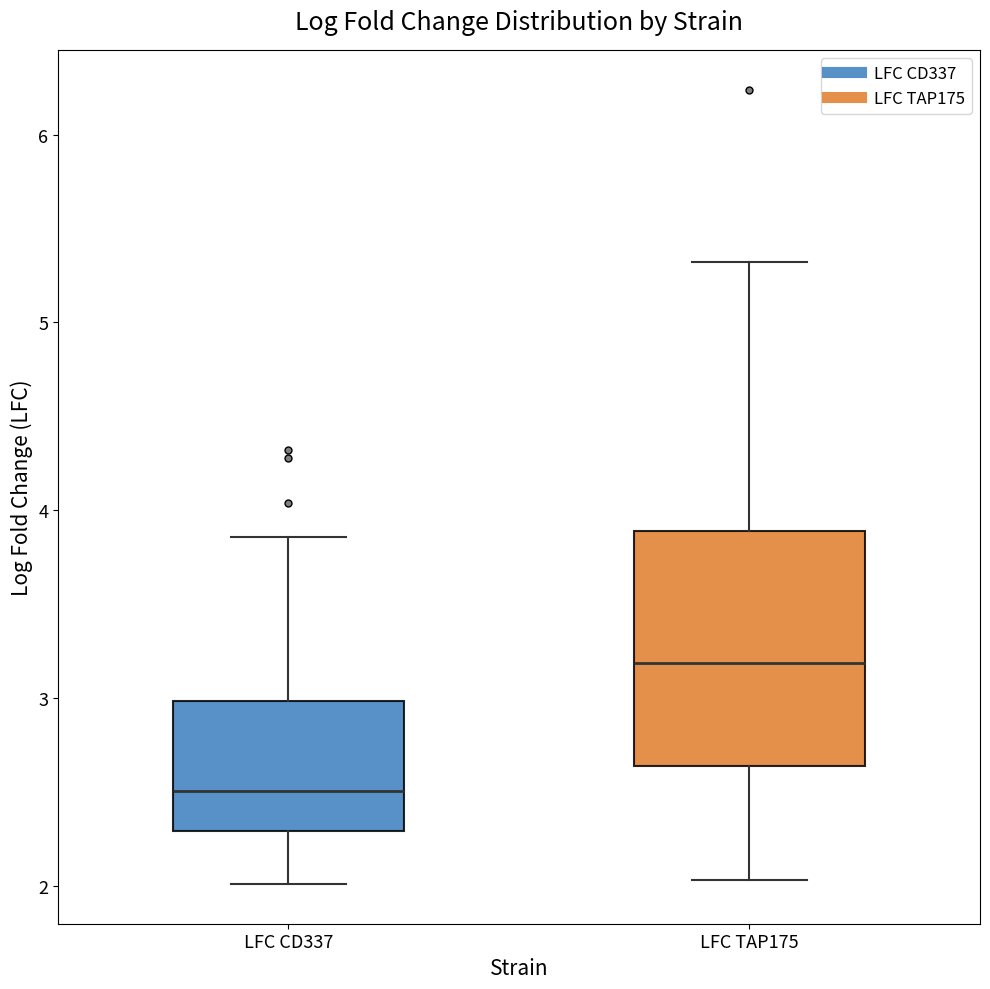

Which box is the tallest, from its lower edge to its upper edge?

LFC TAP175